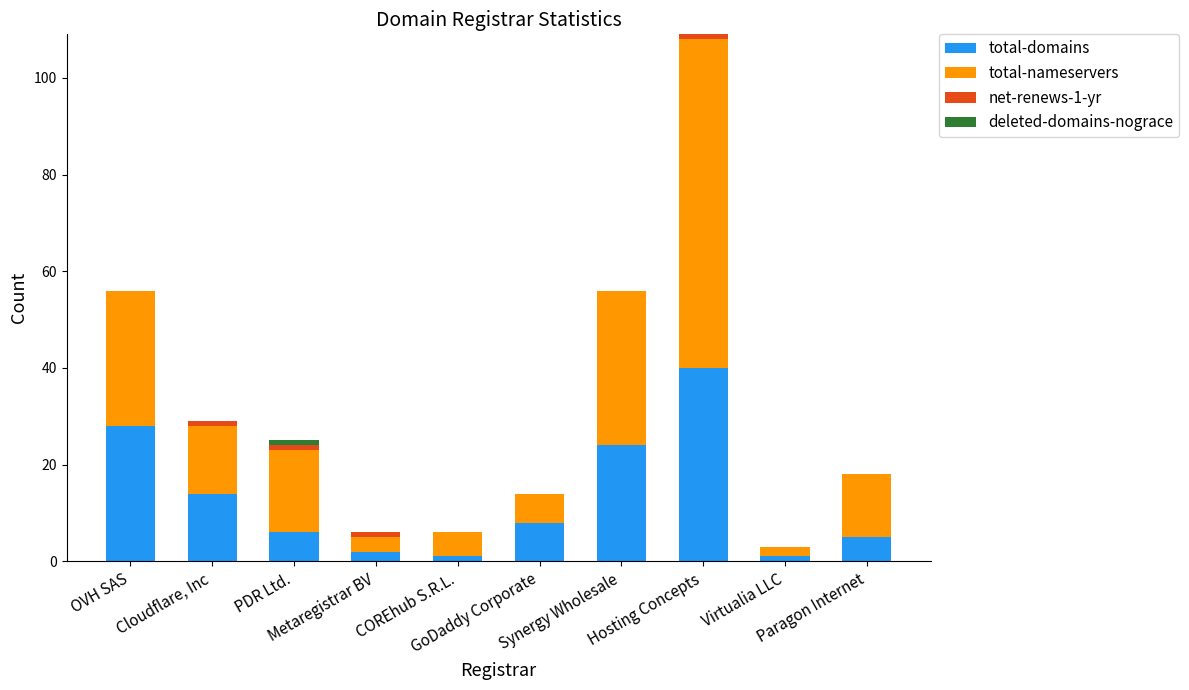

What is the highest value of the total-domains series?

40